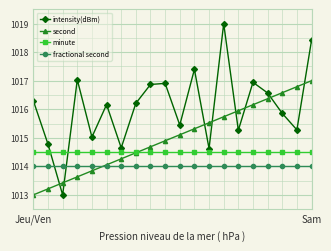

What is the value of the second point at the 5th from the left?

1013.8